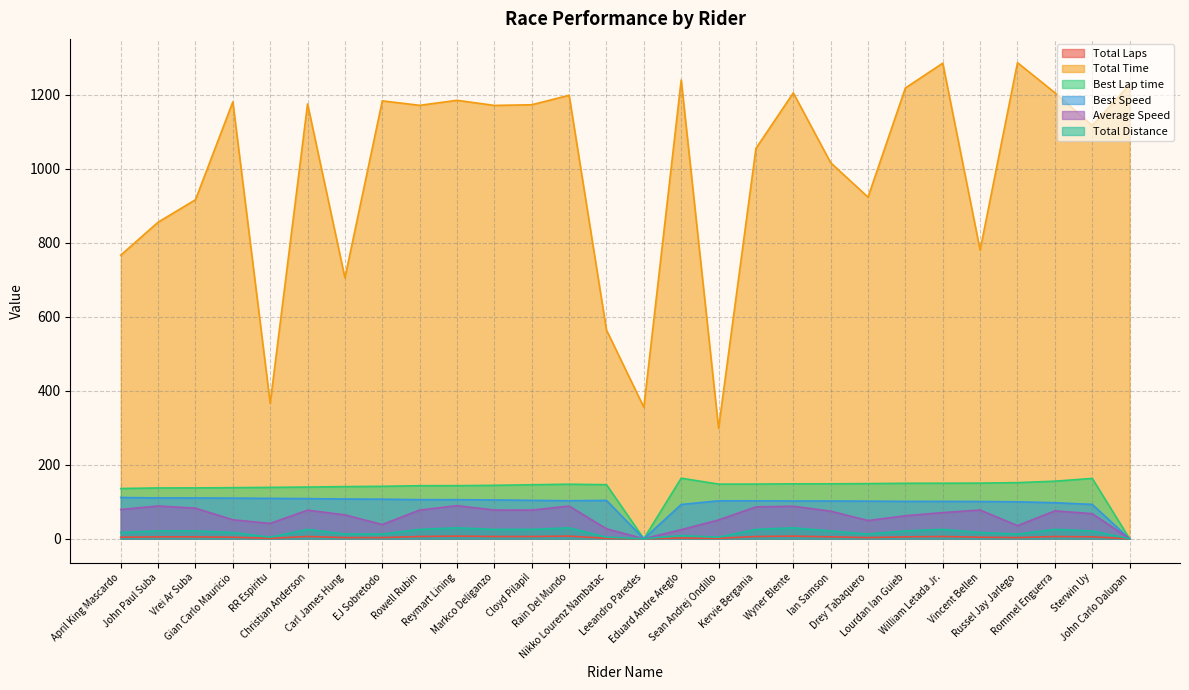

Which has a higher value, Drey Tabaquero or Gian Carlo Mauricio?

Gian Carlo Mauricio